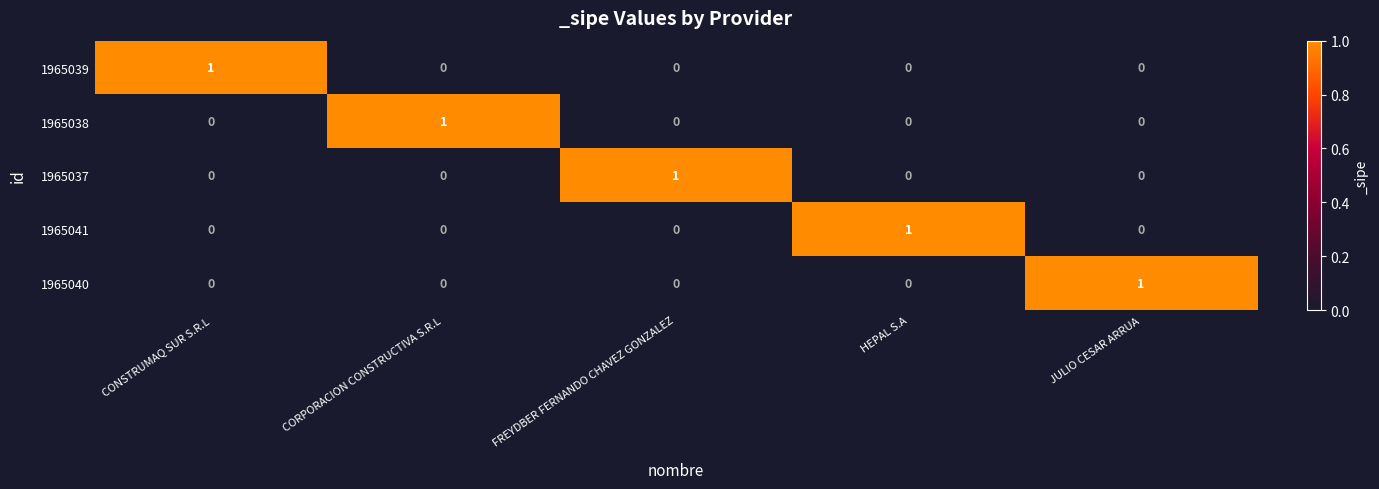

Which category has the highest value in the 1965038 series?

CORPORACION CONSTRUCTIVA S.R.L